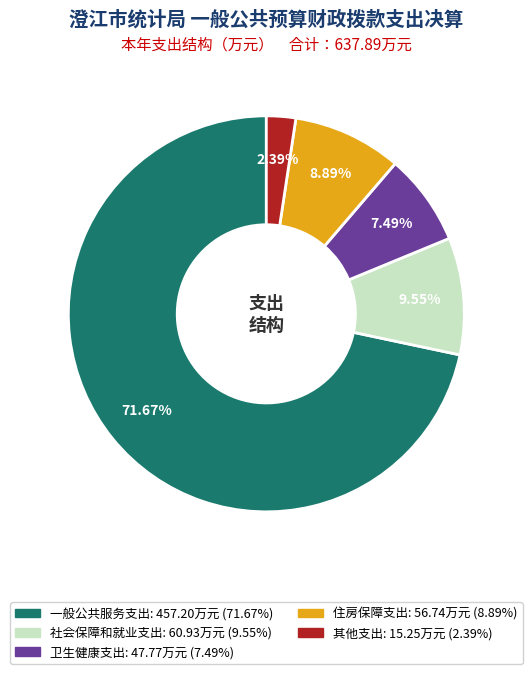

What percentage is NOT represented by 一般公共服务支出?

28.3%